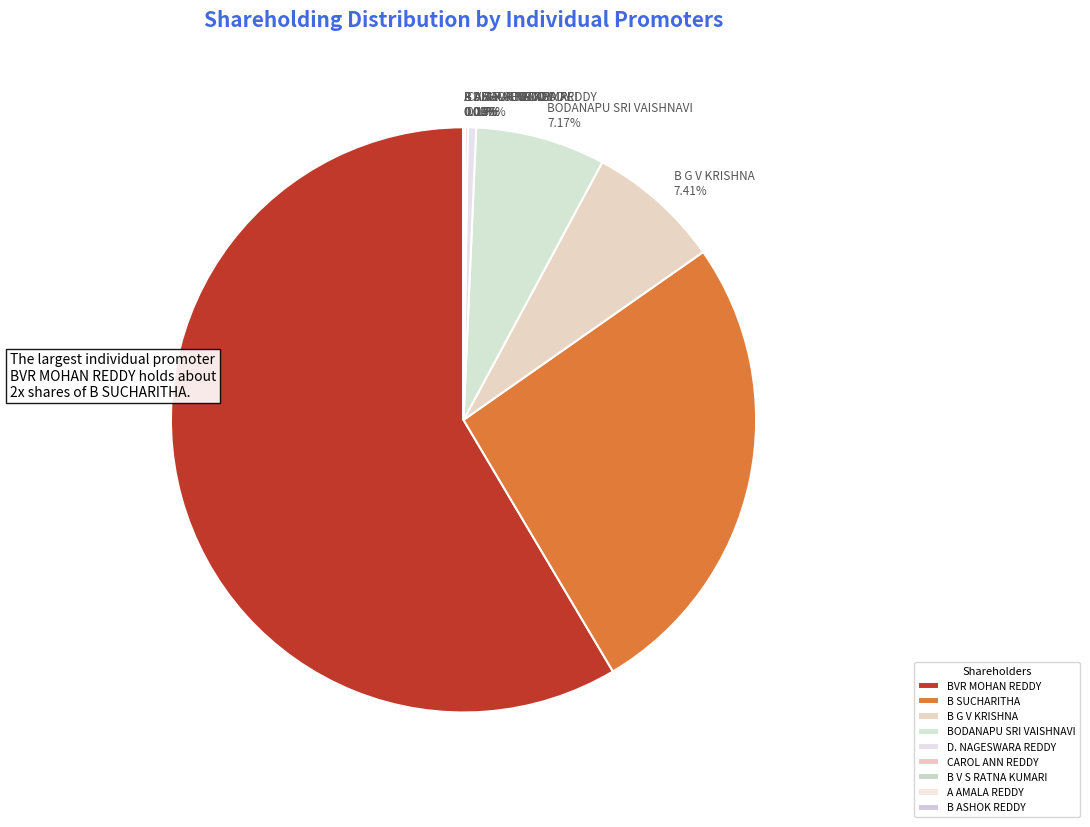

Is the sum of BVR MOHAN REDDY and B G V KRISHNA greater than half?

Yes